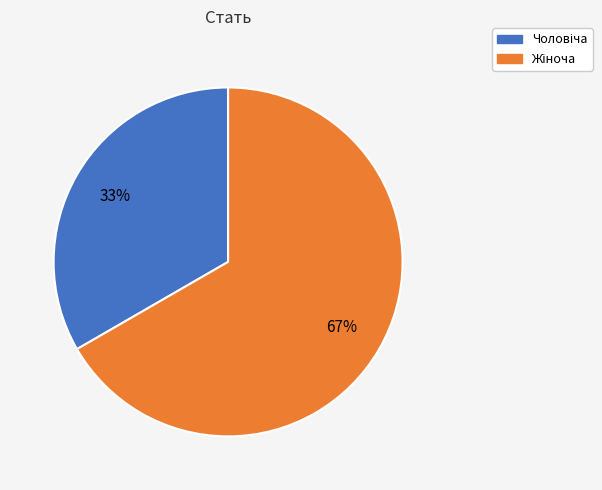

Is there any slice that represents more than half of the pie?

Yes